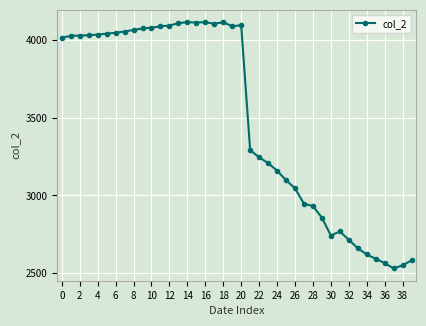

True or false: there are more than 0 points higher than both neighbors.

True